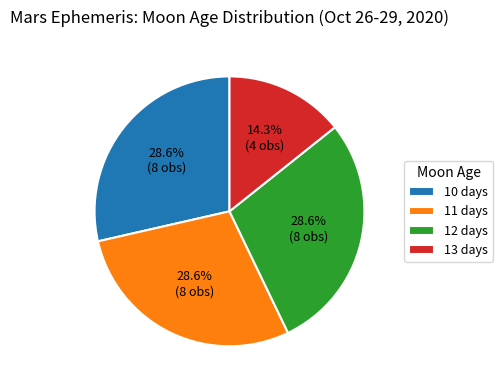

How much of the chart is everything except 10 days?

71.4%